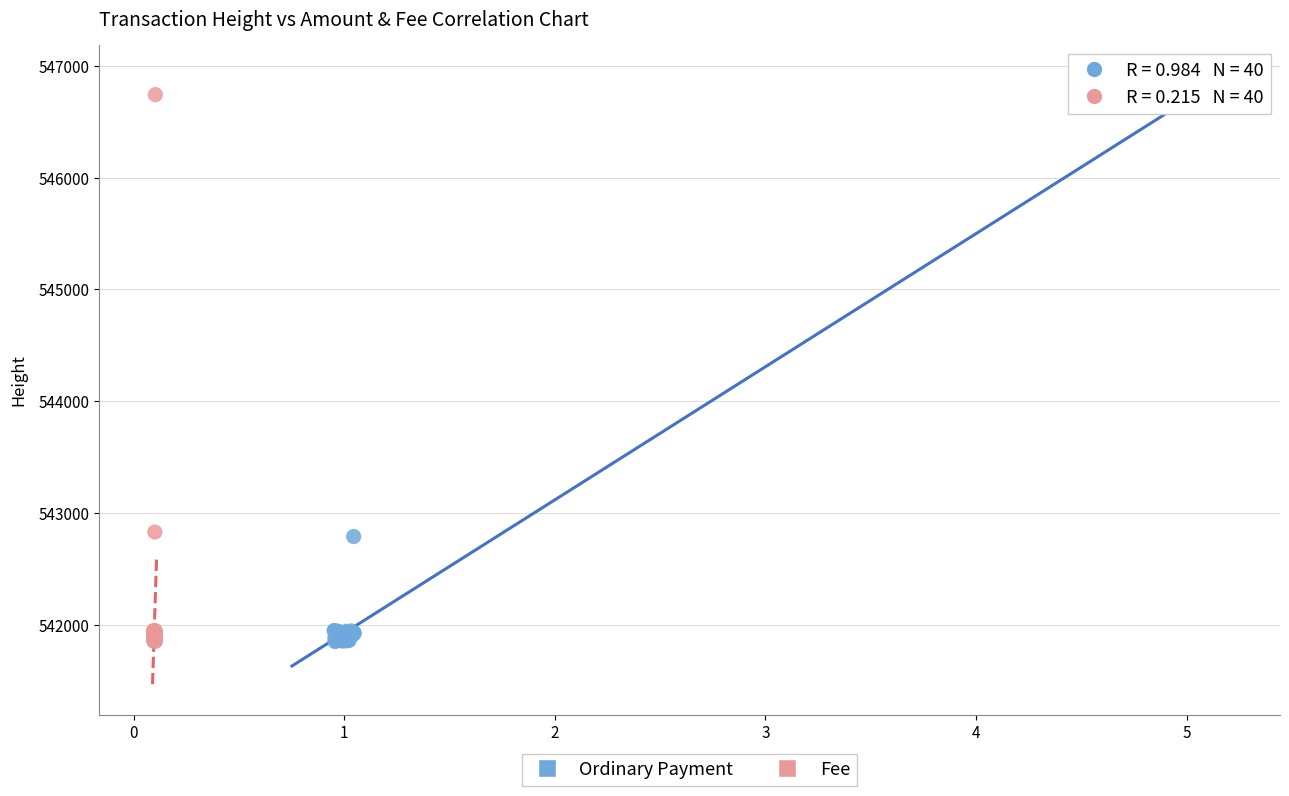

Which series has the widest spread of Y values?

Fee